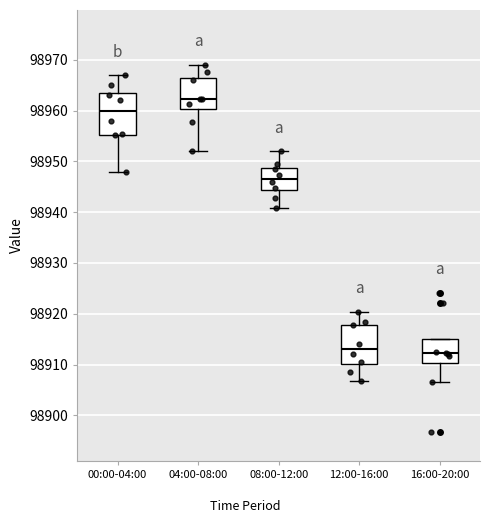

Reading left to right, transcribe this box plot: for each box, give where its median line is, the range the box spans, and where its two whiskers end, as read against the y-axis. The values are not printed on the chart, so give them approximately, as read against the axis.

00:00-04:00: median 98960, box 98955 to 98964, whiskers 98948 to 98967
04:00-08:00: median 98962, box 98960 to 98967, whiskers 98952 to 98969
08:00-12:00: median 98947, box 98944 to 98949, whiskers 98941 to 98952
12:00-16:00: median 98913, box 98910 to 98918, whiskers 98907 to 98920
16:00-20:00: median 98912, box 98910 to 98915, whiskers 98907 to 98915